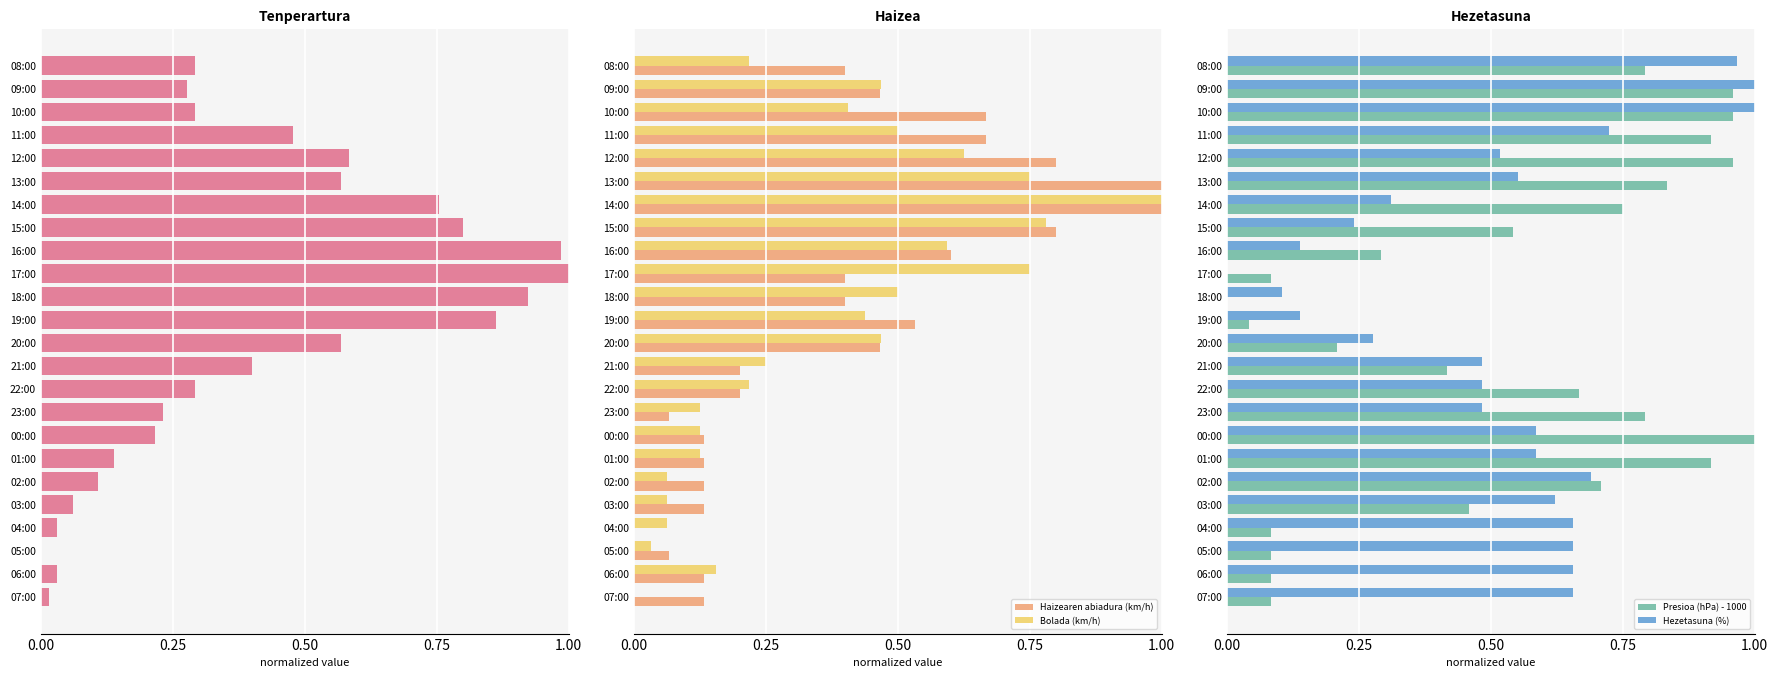

What is the average value of the Presioa (hPa) - 1000 series?

0.5